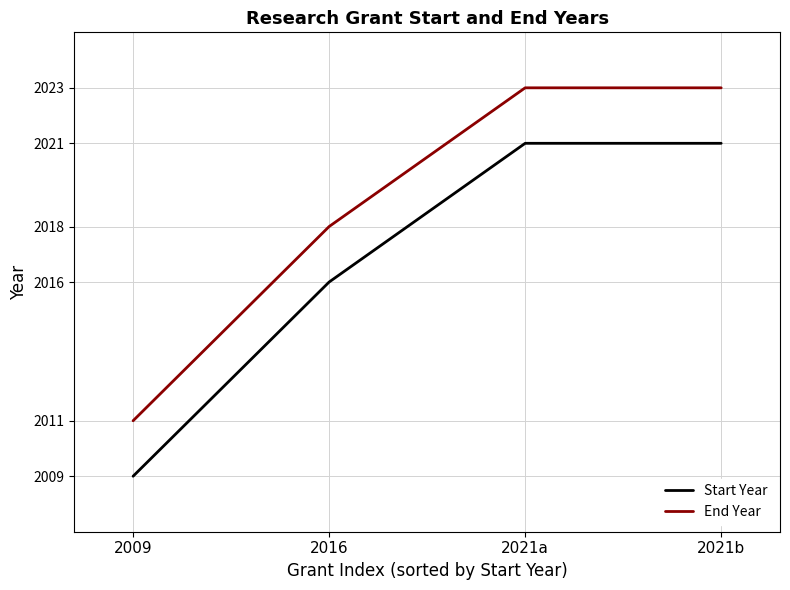

At 2016, list the series in order from largest to smallest.

End Year, Start Year